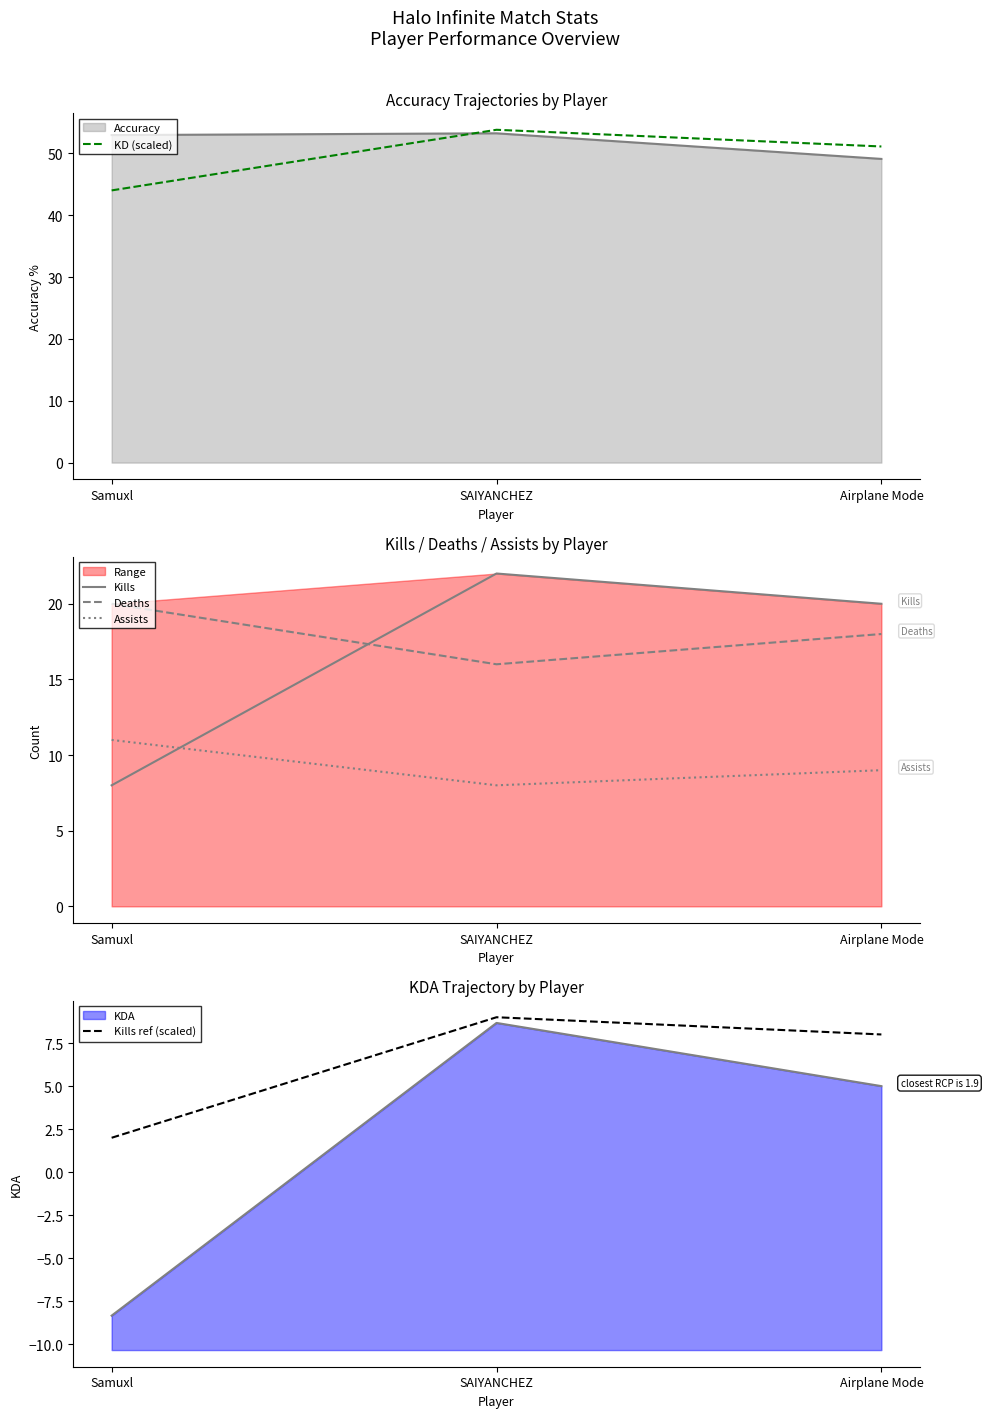

The value of Assists at Samuxl is 5.7. True or false?

False